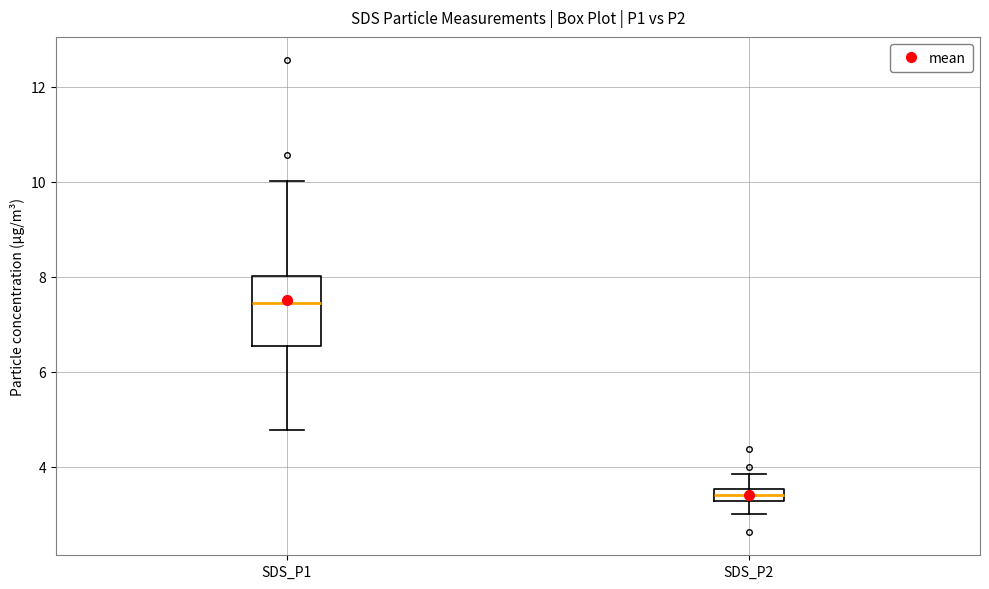

Which box's median line is the highest?

SDS_P1